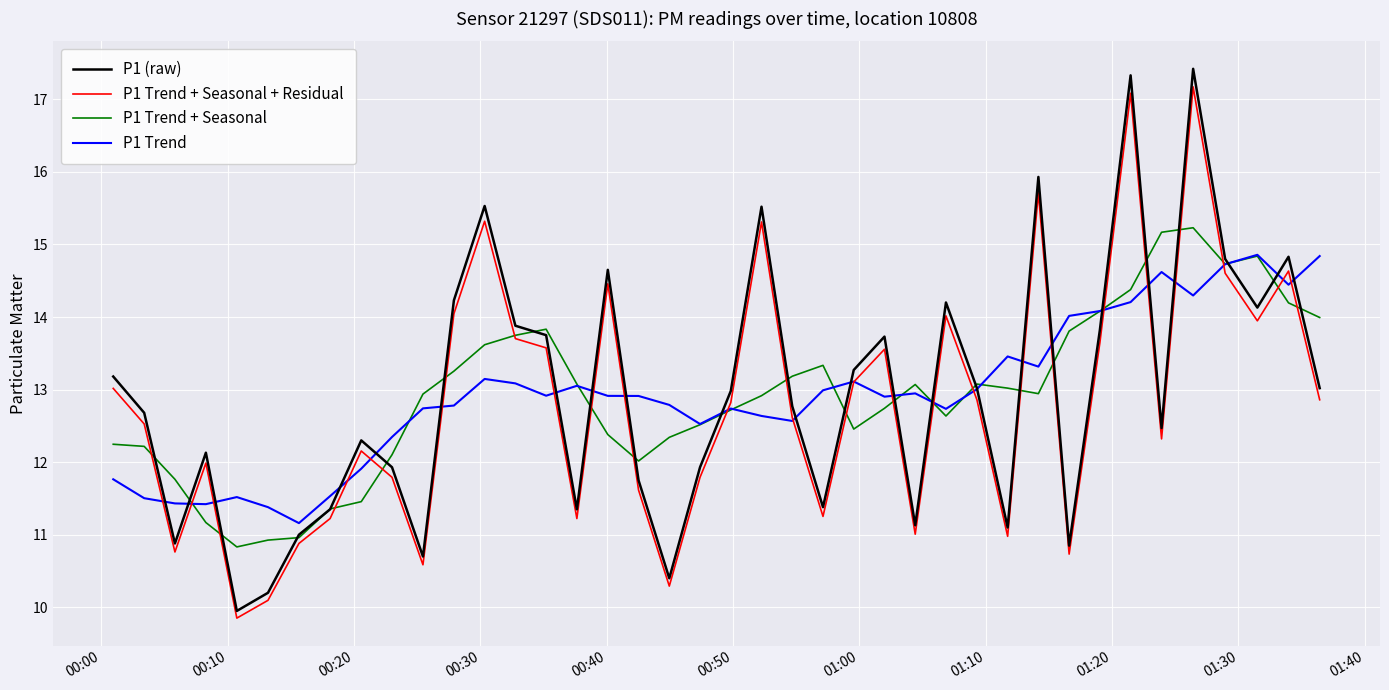

True or false: P1 Trend + Seasonal + Residual has more than 2 points higher than both neighbors.

True